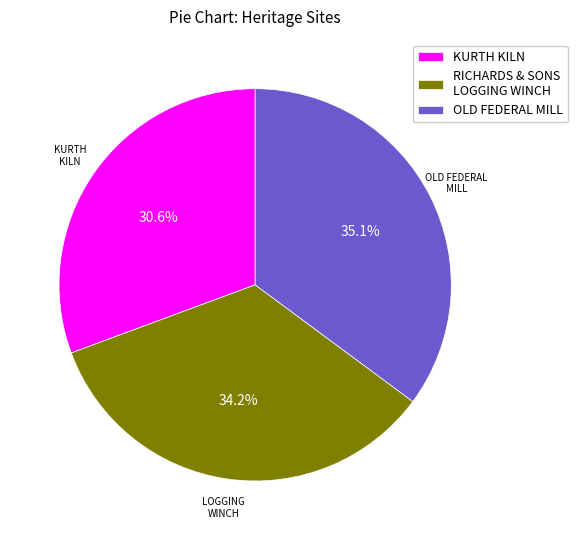

The KURTH KILN slice represents 40% of the pie. True or false?

False